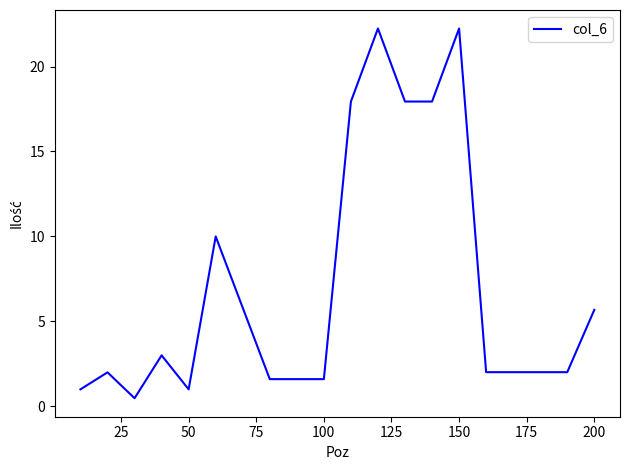

What is the minimum value shown in the chart?

0.5